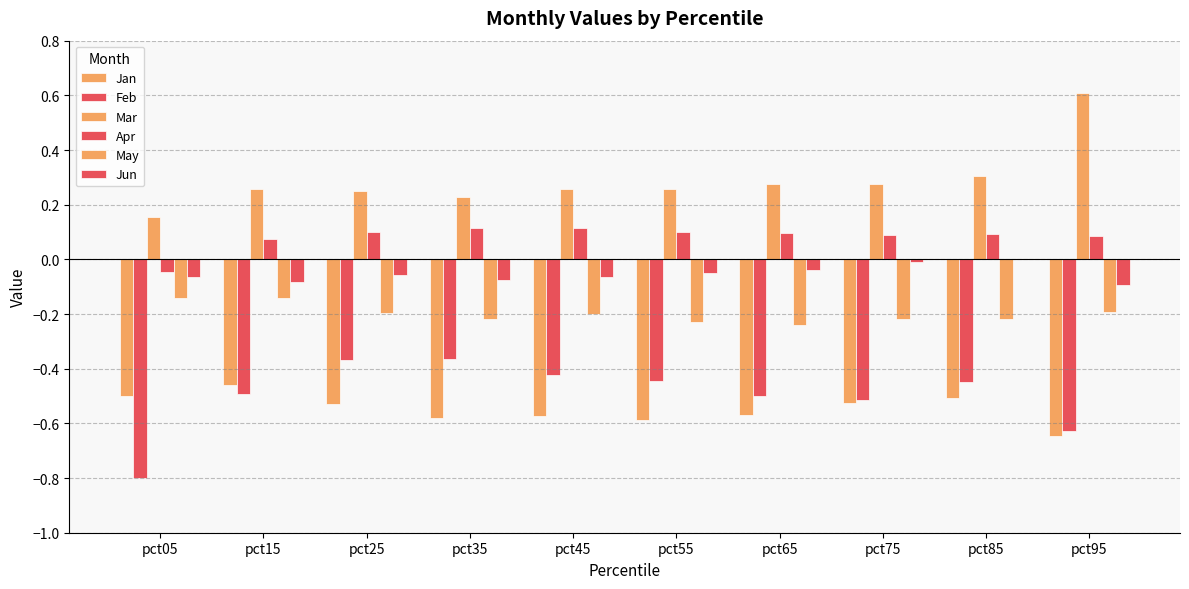

Between pct35 and pct85, which series saw the biggest shift?

Feb